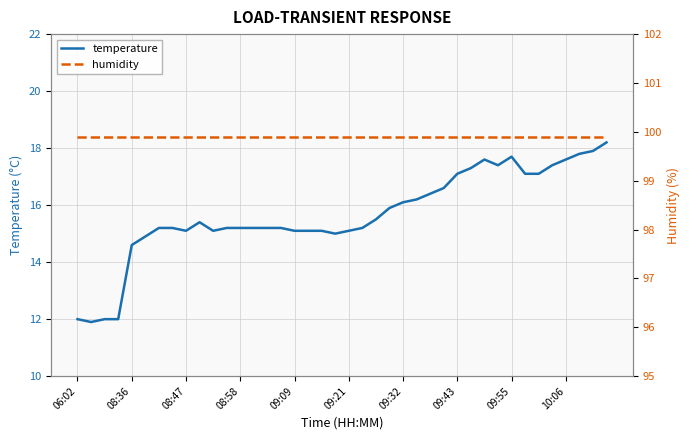

How many lines are shown in the chart?

2